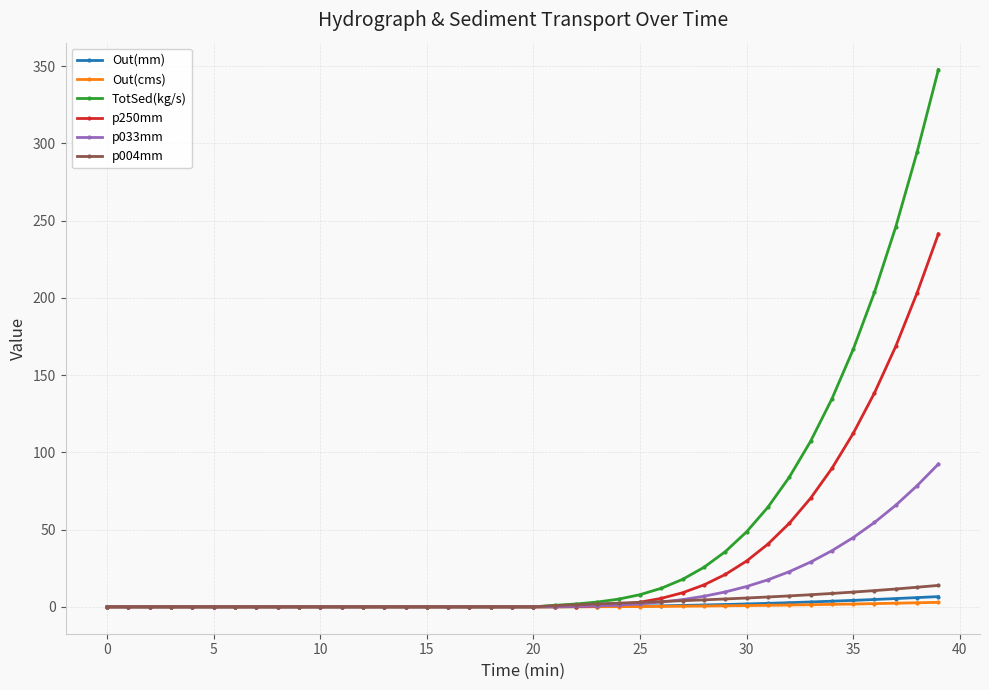

How many distinct data groups are displayed?

6